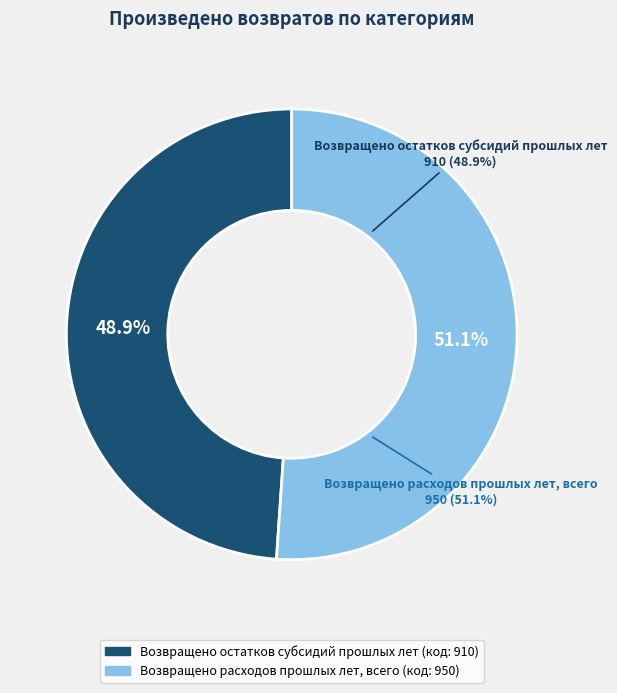

Rank the categories by value from highest to lowest.

Возвращено расходов прошлых лет, всего, Возвращено остатков субсидий прошлых лет